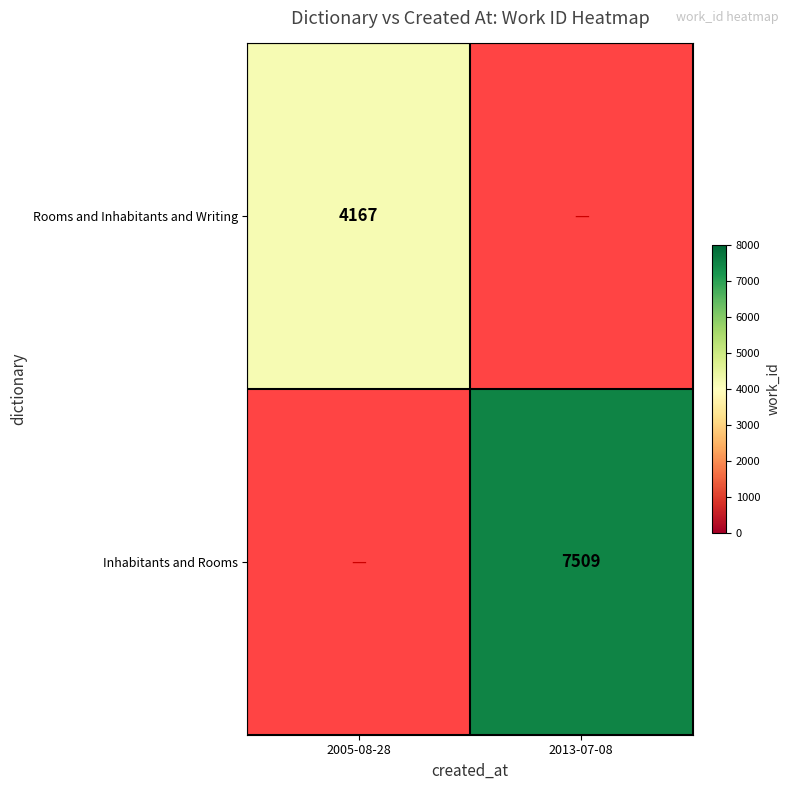

The value of Inhabitants and Rooms at 2013-07-08 is 7509. True or false?

True